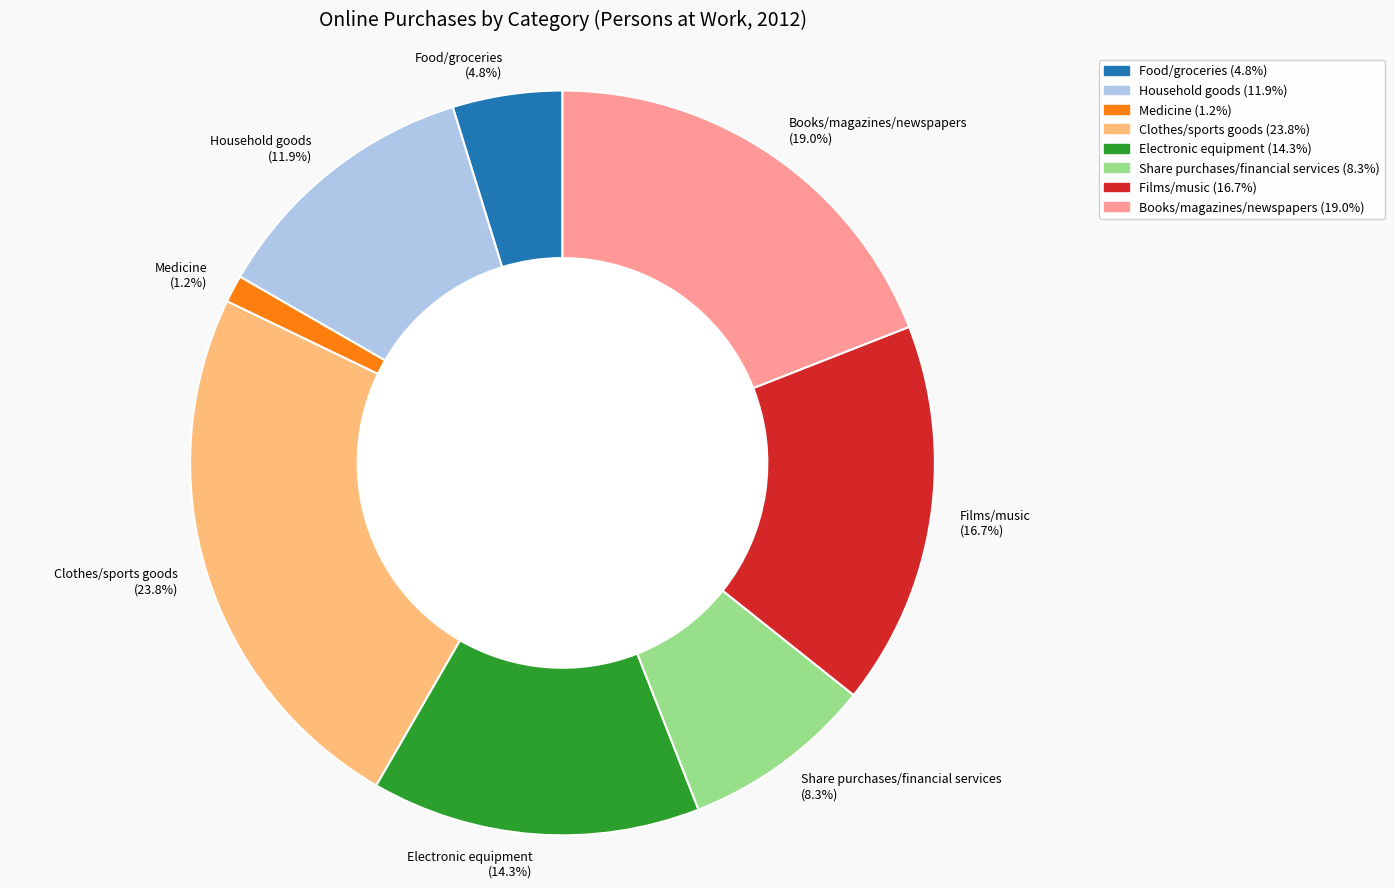

Which slice is the largest?

Clothes/sports goods